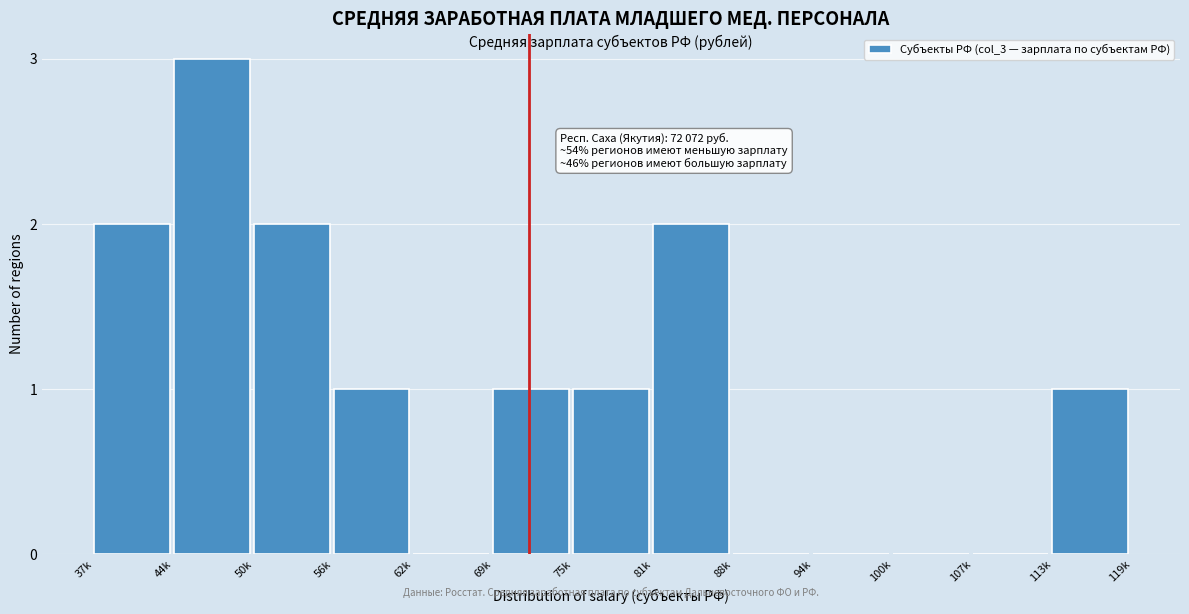

Reading left to right, extract all data points from this chart.

37k=2	44k=3	50k=2	56k=1	62k=0	69k=1	75k=1	81k=2	88k=0	94k=0	100k=0	107k=0	113k=1